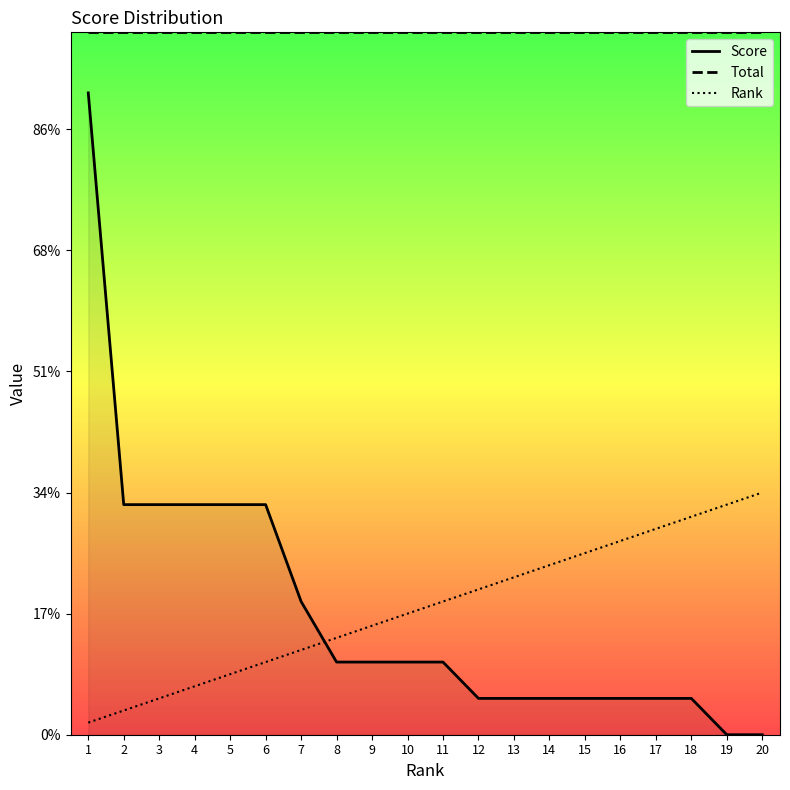

What are all the series names shown in the legend?

Score, Total, Rank